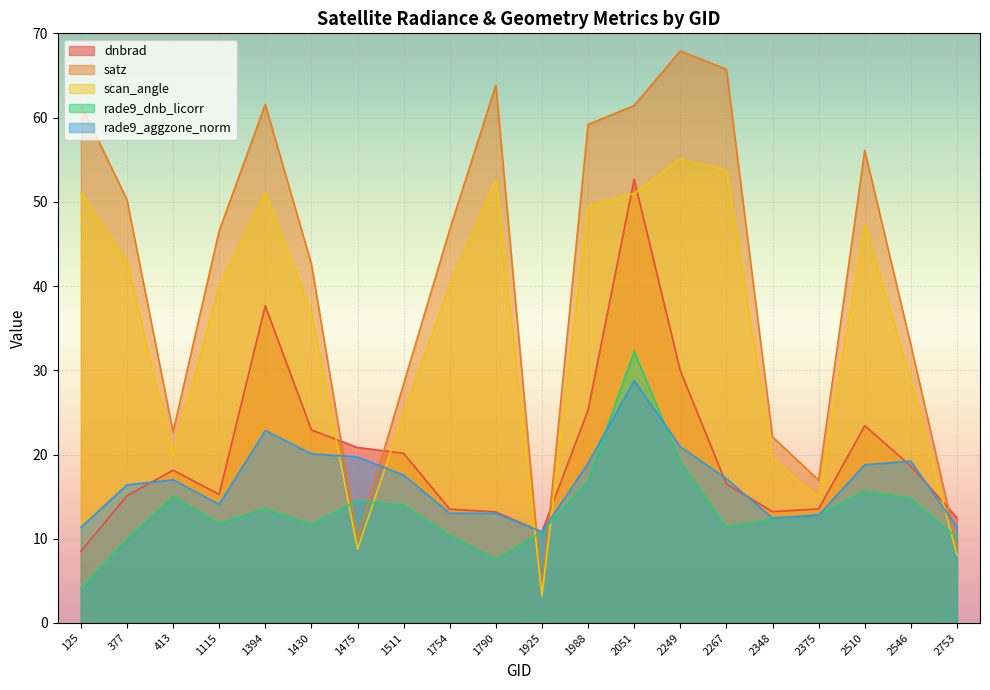

How many interior local peaks does the rade9_dnb_licorr series have?

5